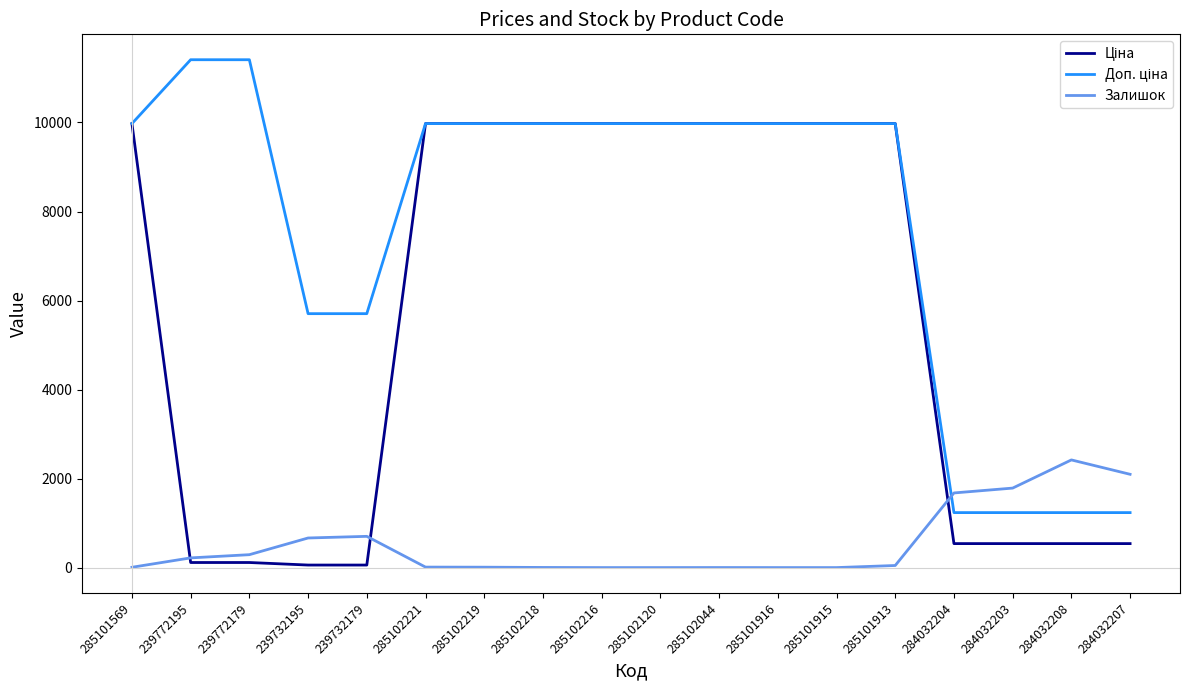

True or false: Залишок has a value of 218.0 at 239772195.

True